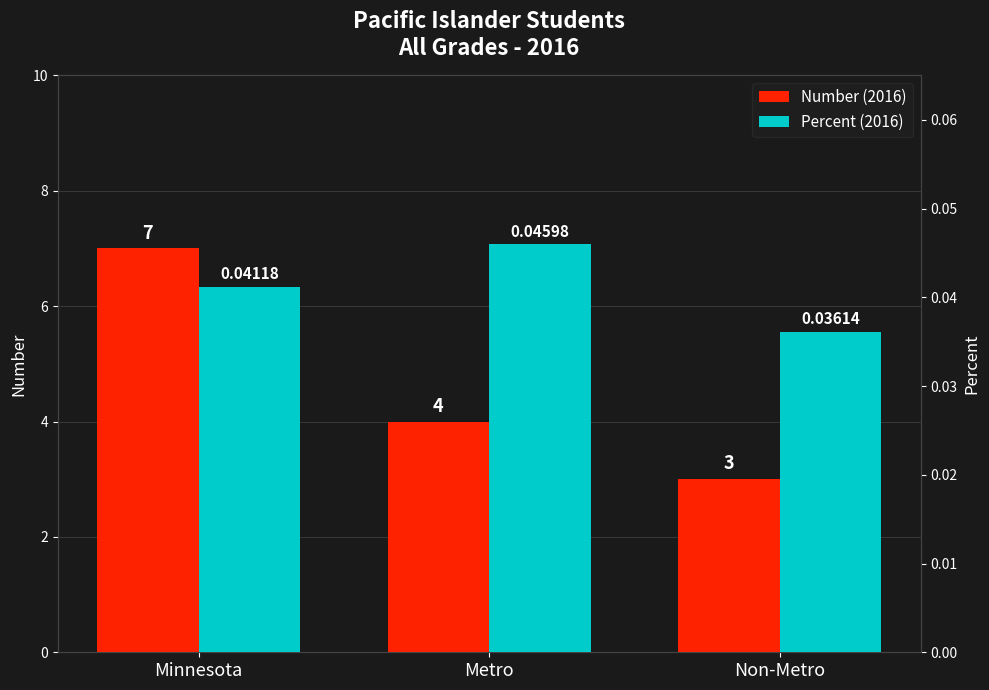

Reading left to right, what are all the values shown in this chart?

Number (2016): 7.0	4.0	3.0
Percent (2016): 0.0	0.0	0.0